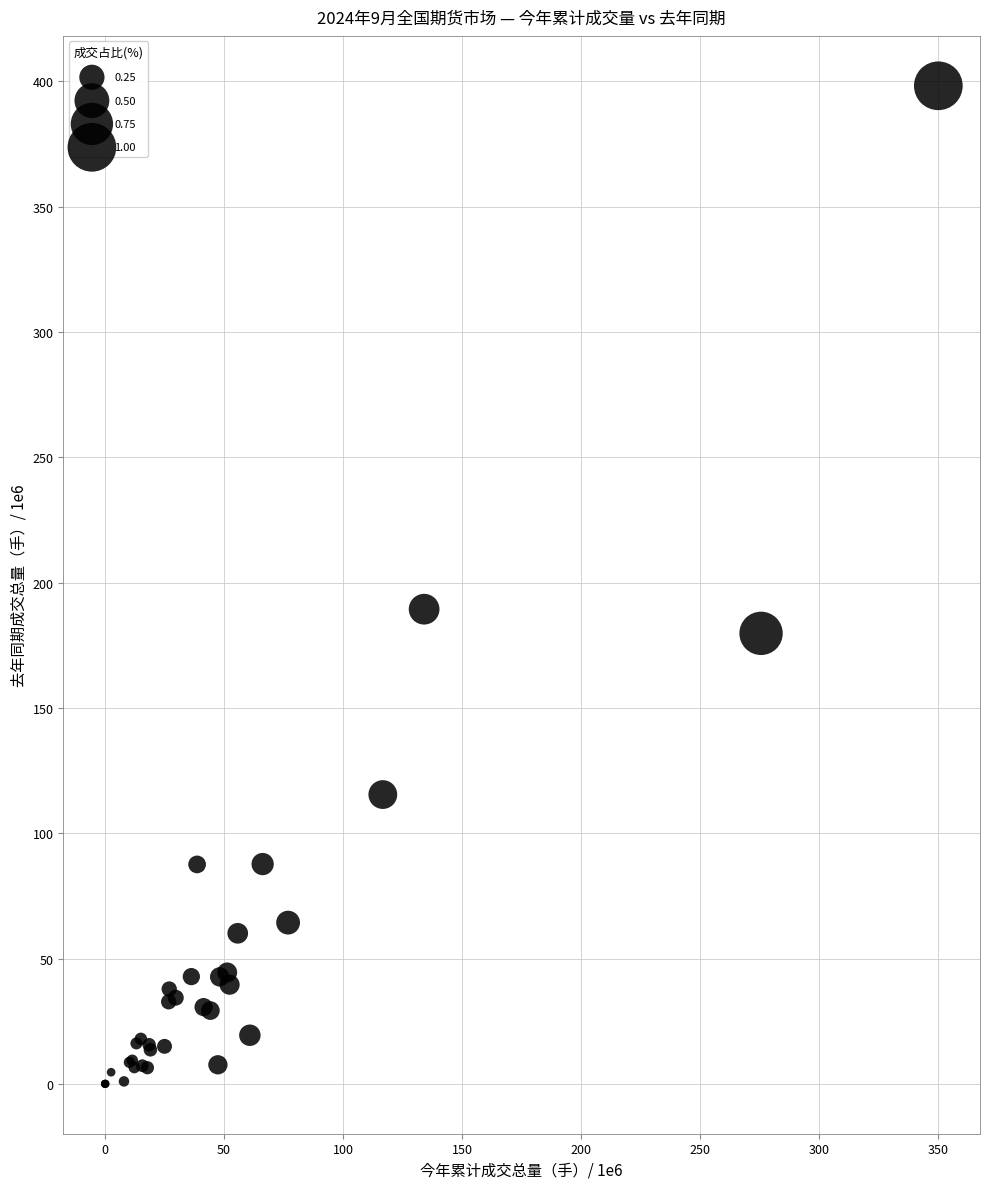

What Y value in the scatter plot is closest to 199?

189.4